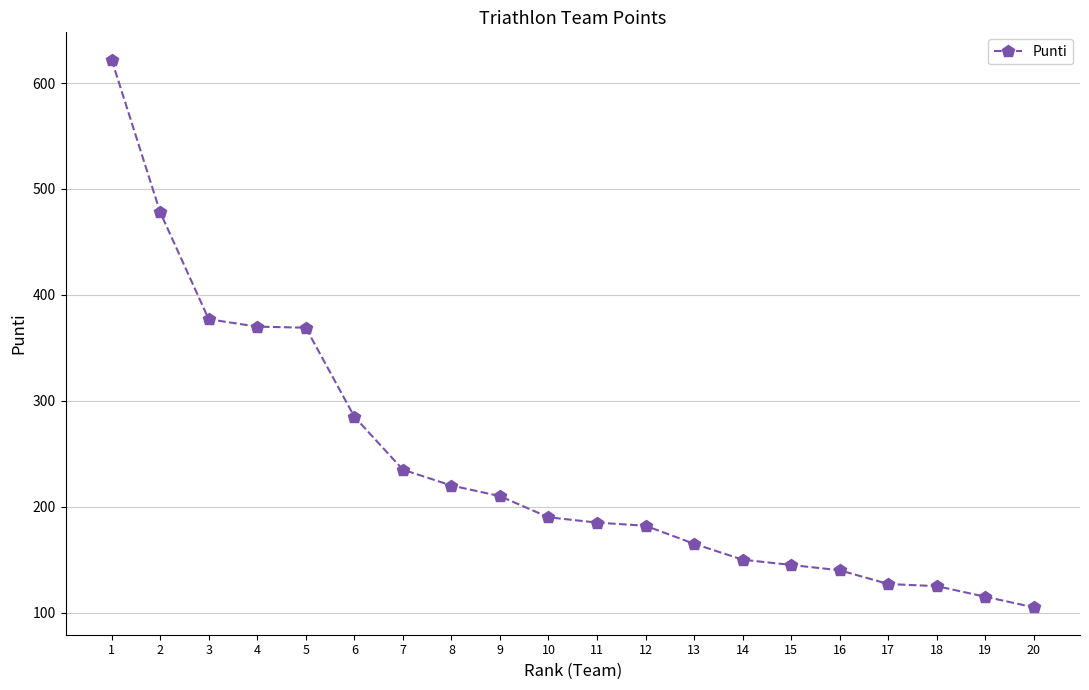

What is the average value?

240